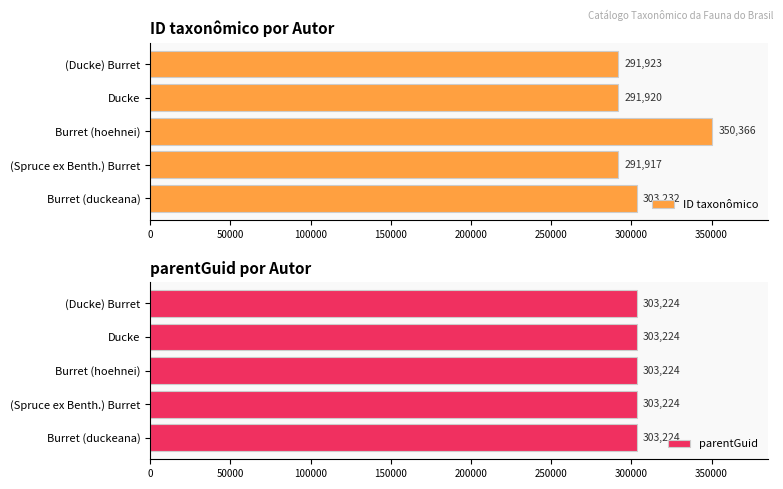

At how many categories does at least one series exceed 144190?

5